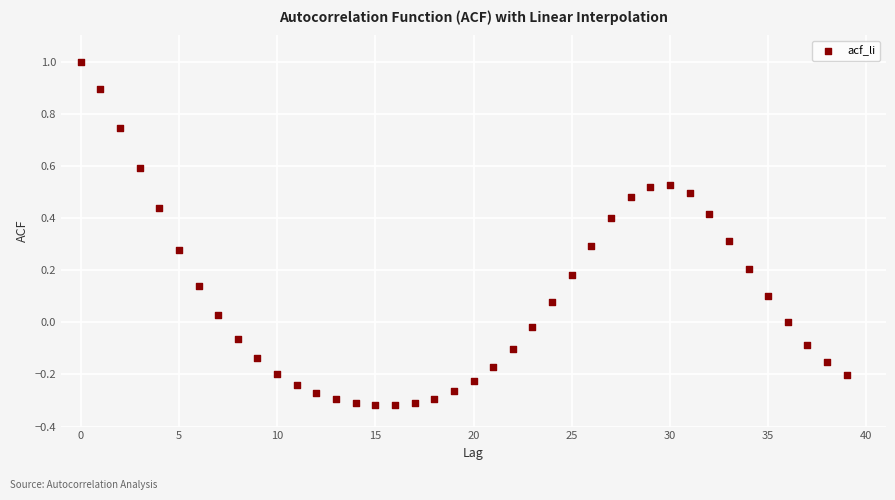

What is the range of Y values (max minus min)?

1.3